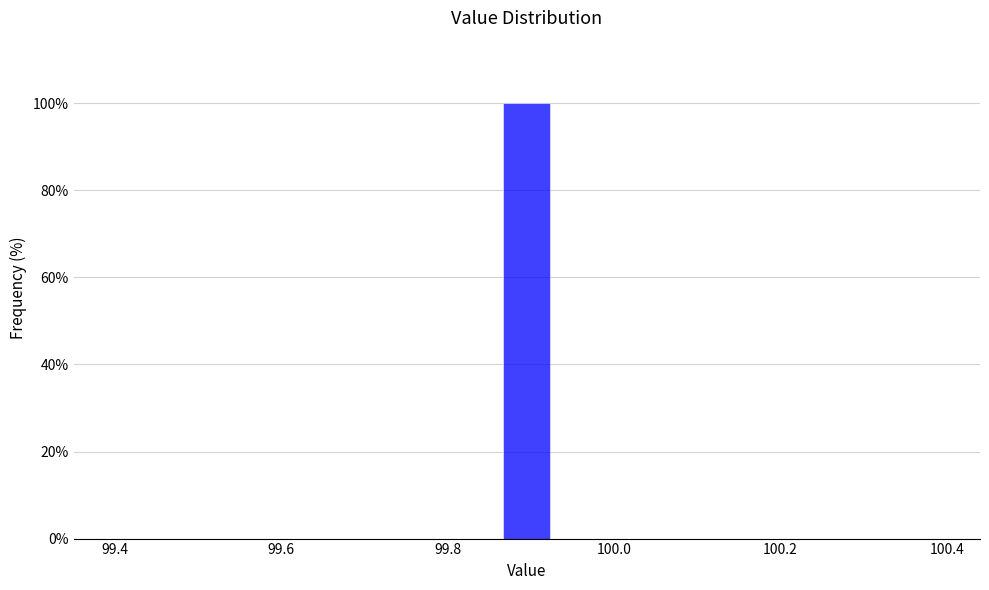

Around what value on the x-axis is the tallest bar? Give the approximate position of its centre, as read against the axis.

99.90